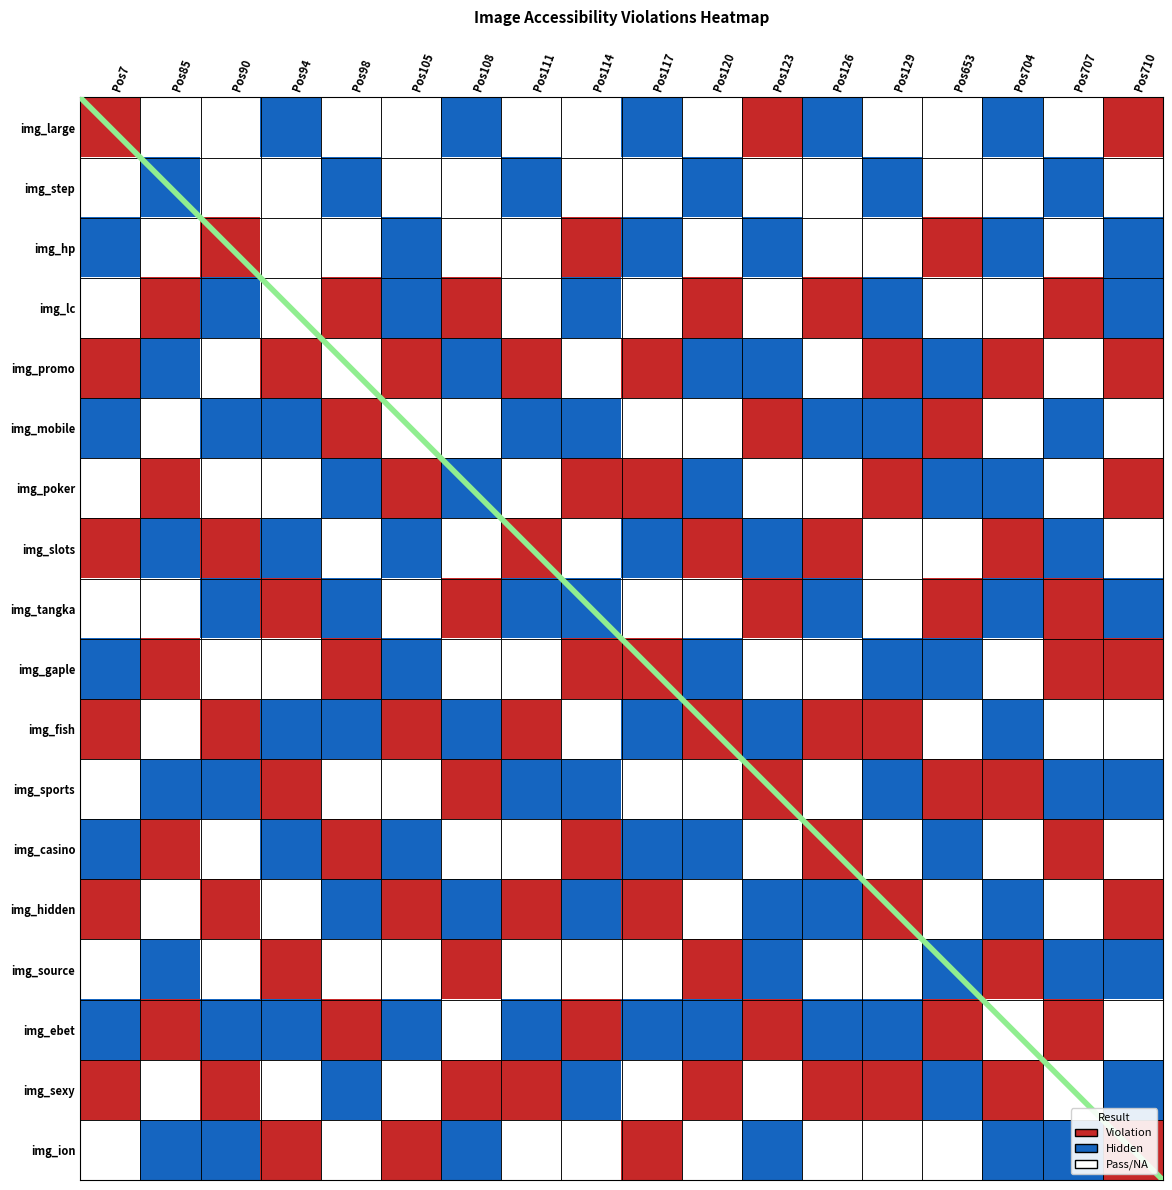

Is the value of img_gaple at Pos117 greater than the value of img_ion at Pos114?

Yes